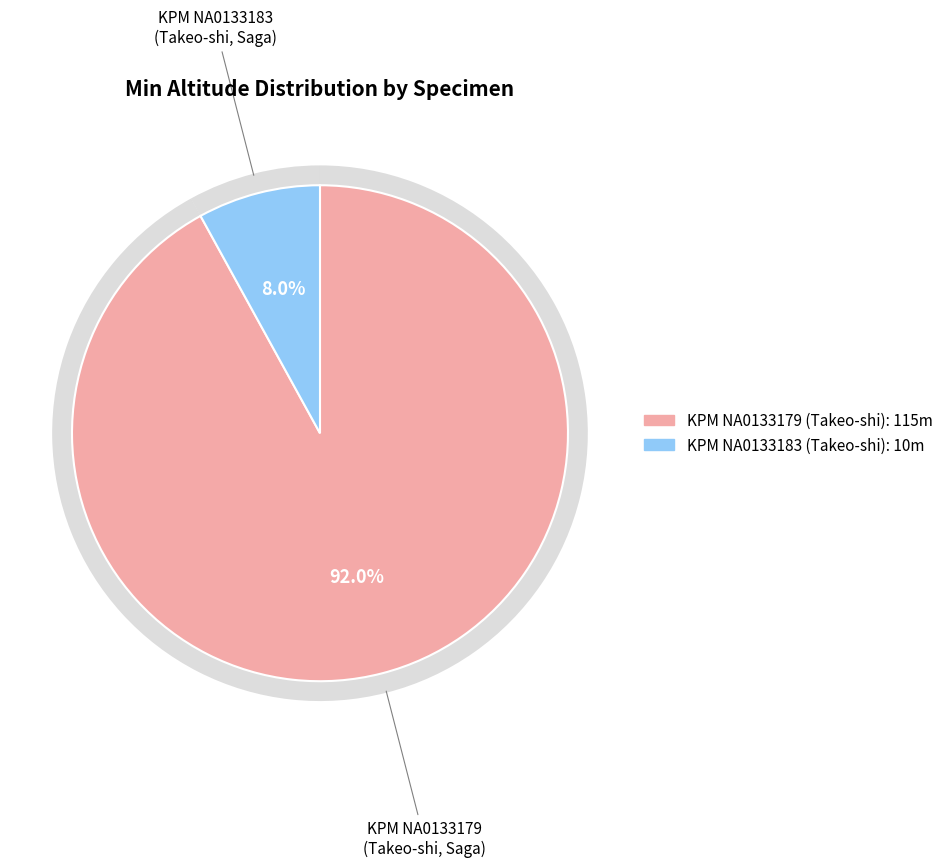

What percentage is the KPM (Takeo-shi, Saga - NA0133183) slice, to the nearest percent?

8%